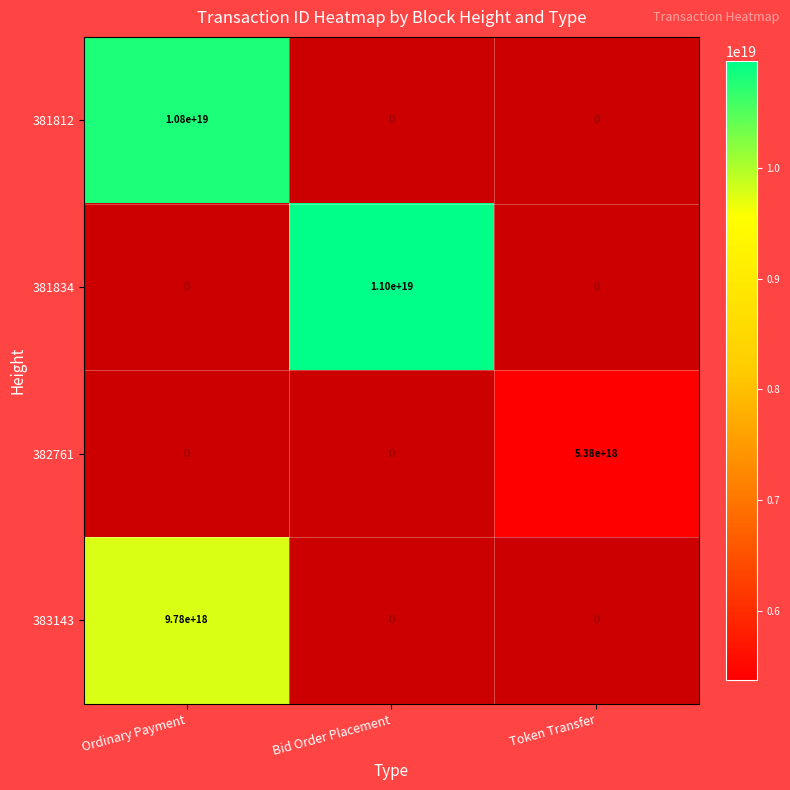

The 383143 series shows 9780000000000000000 at Ordinary Payment. True or false?

True